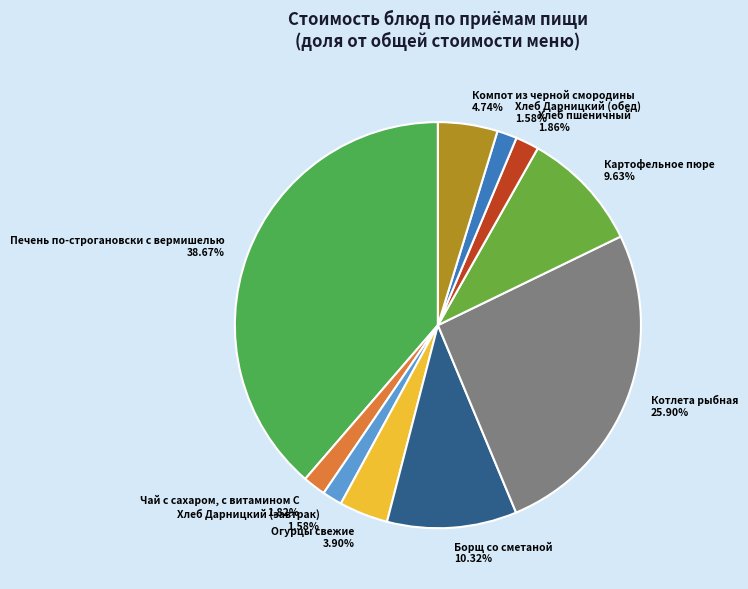

Which slice is the largest?

Печень по-строгановски с вермишелью